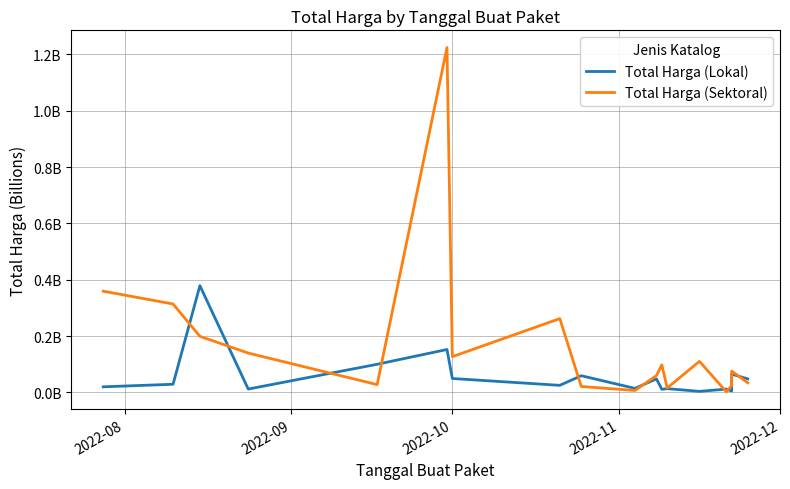

What is the greatest value displayed?

1.2